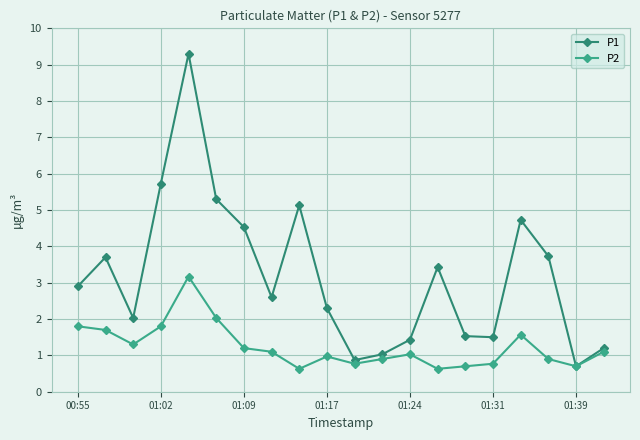

List the series in order of their overall mean, highest first.

P1, P2